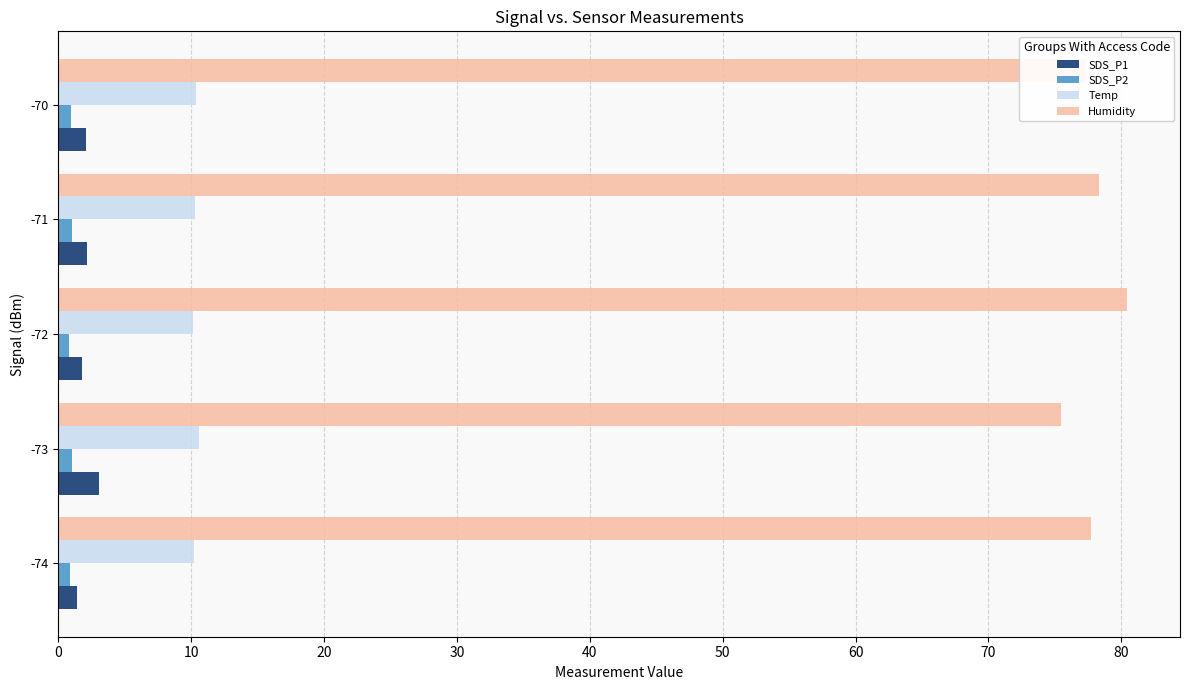

At how many categories does at least one series exceed 6?

5